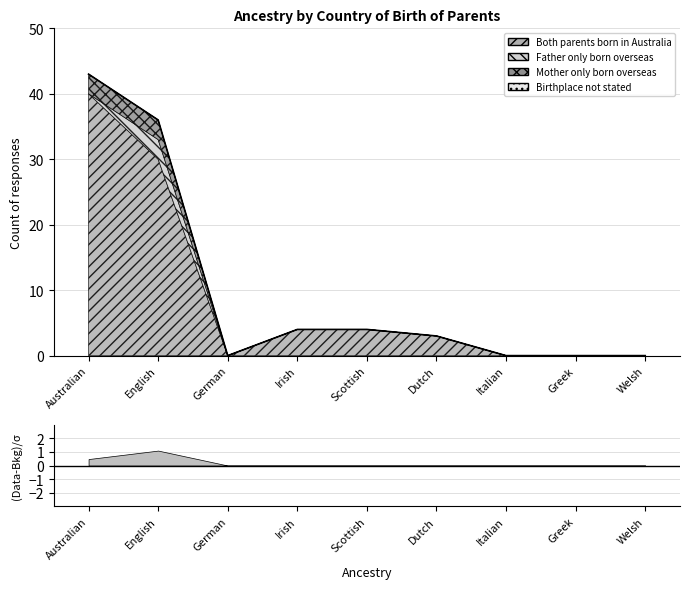

At which category does Father only born overseas reach its first local peak?

English